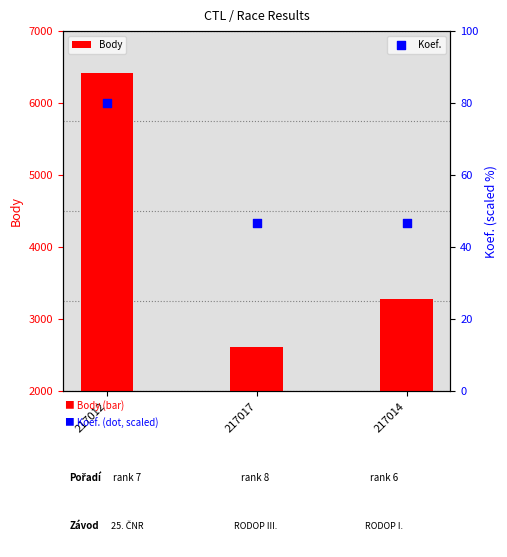

Which series reaches the minimum Y coordinate?

Koef.